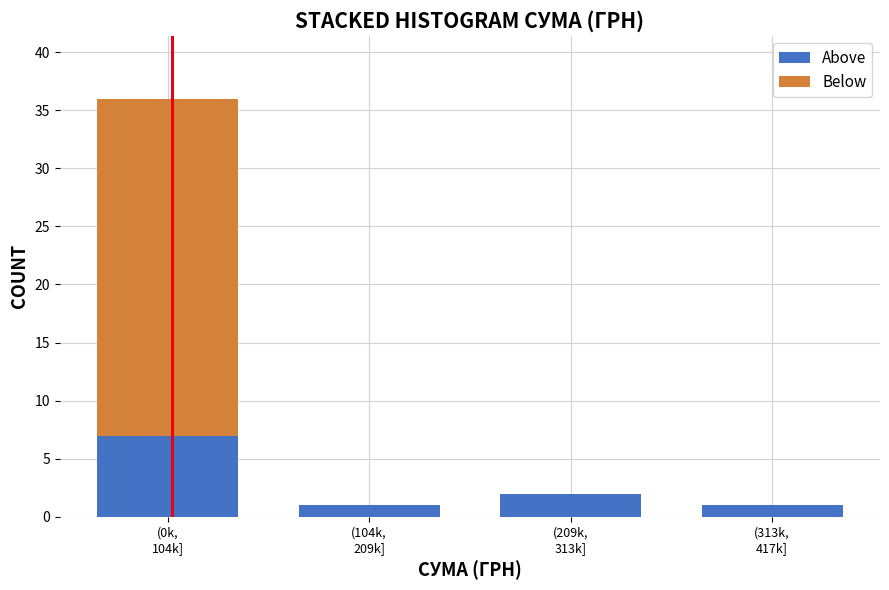

Are the bars grouped side by side (vs. stacked)?

No